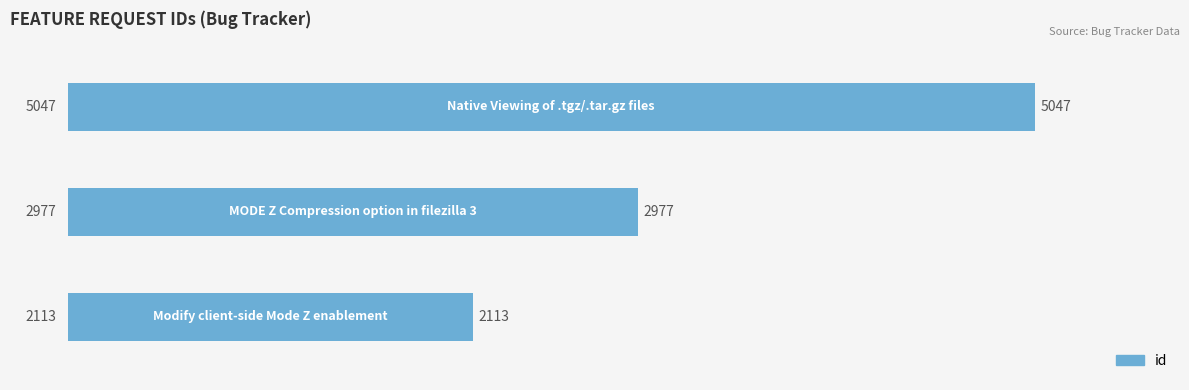

What is the greatest value displayed?

5047